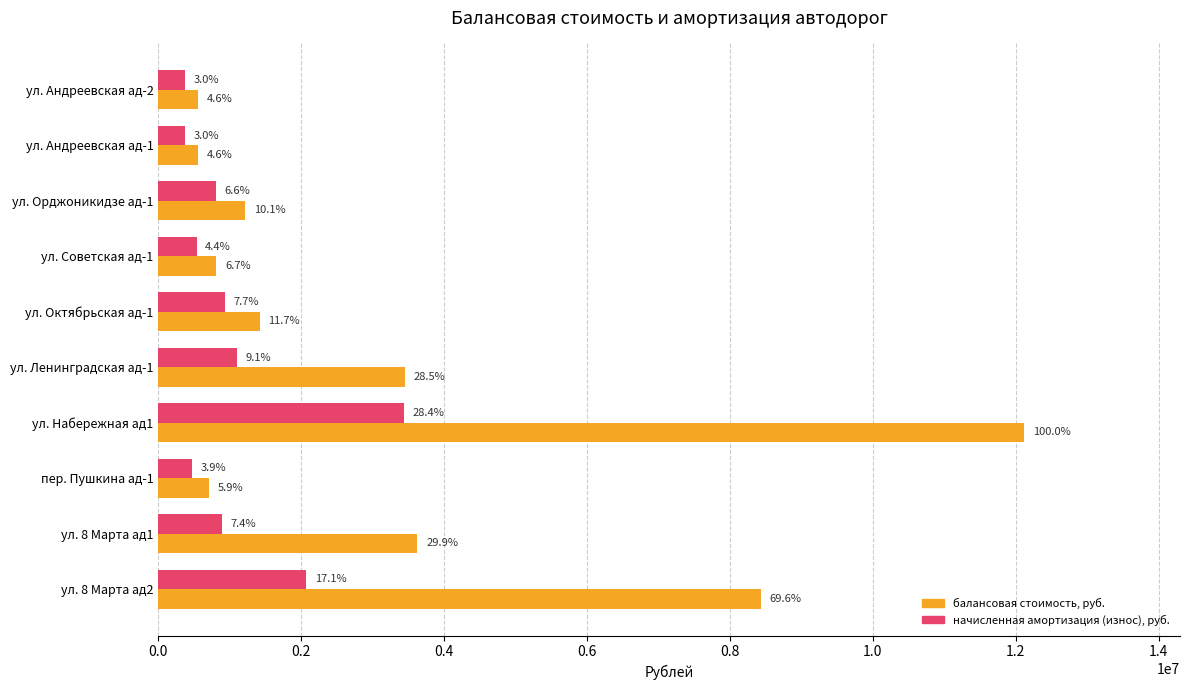

What are all the series names shown in the legend?

балансовая стоимость, руб., начисленная амортизация (износ), руб.